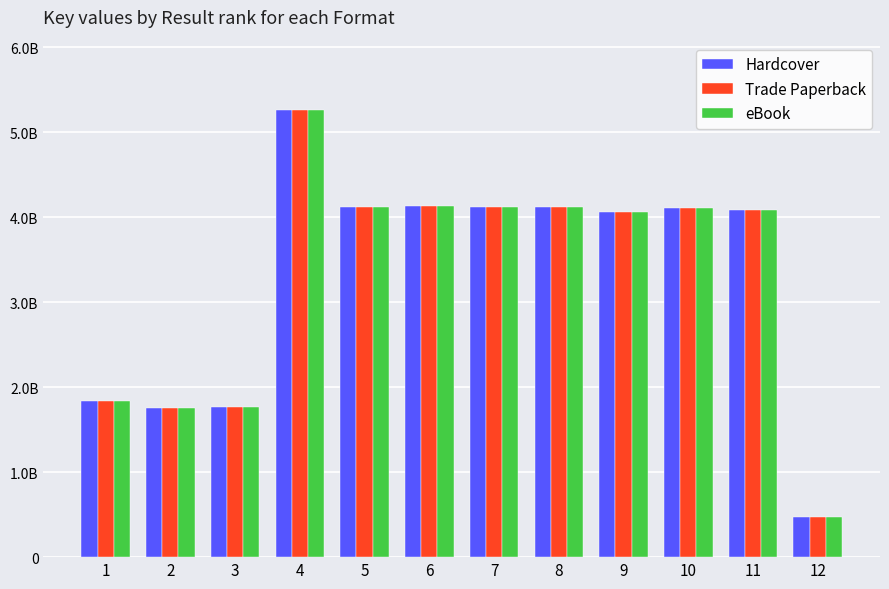

What is the difference between the maximum and minimum values in the eBook series?

4.8